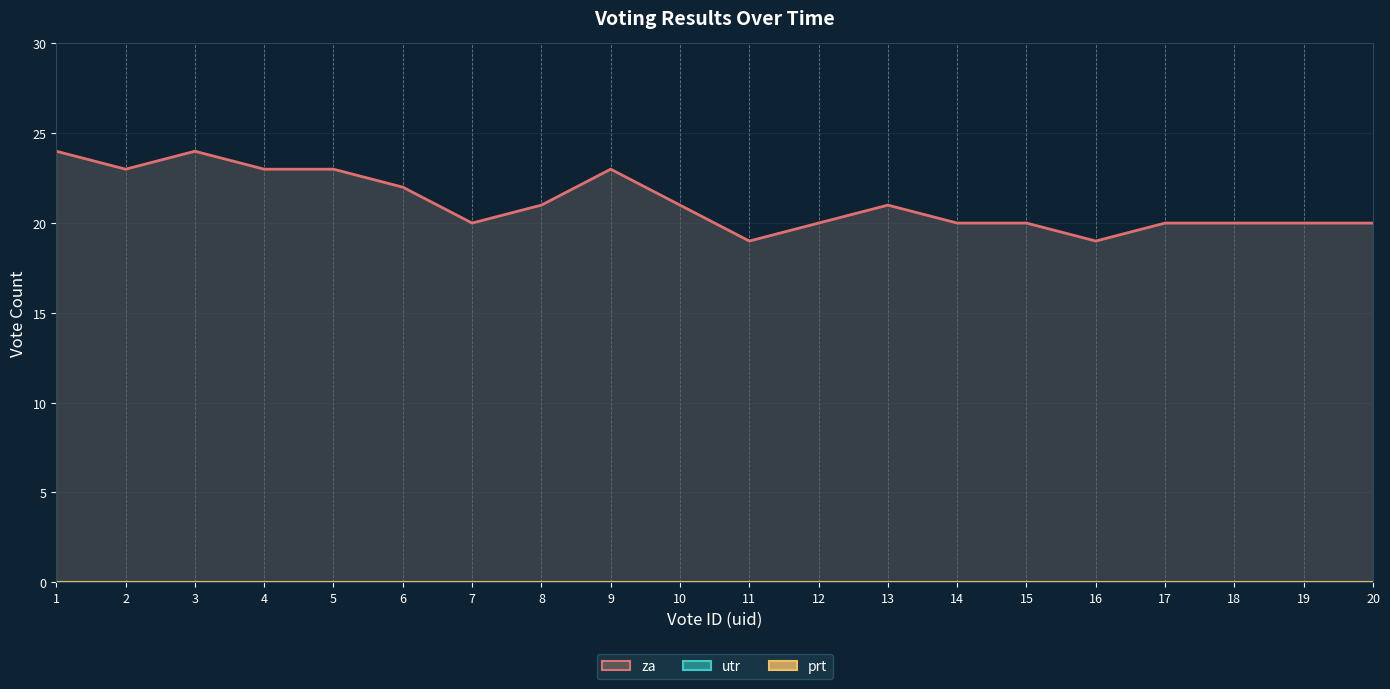

Count the number of categories in the chart.

20